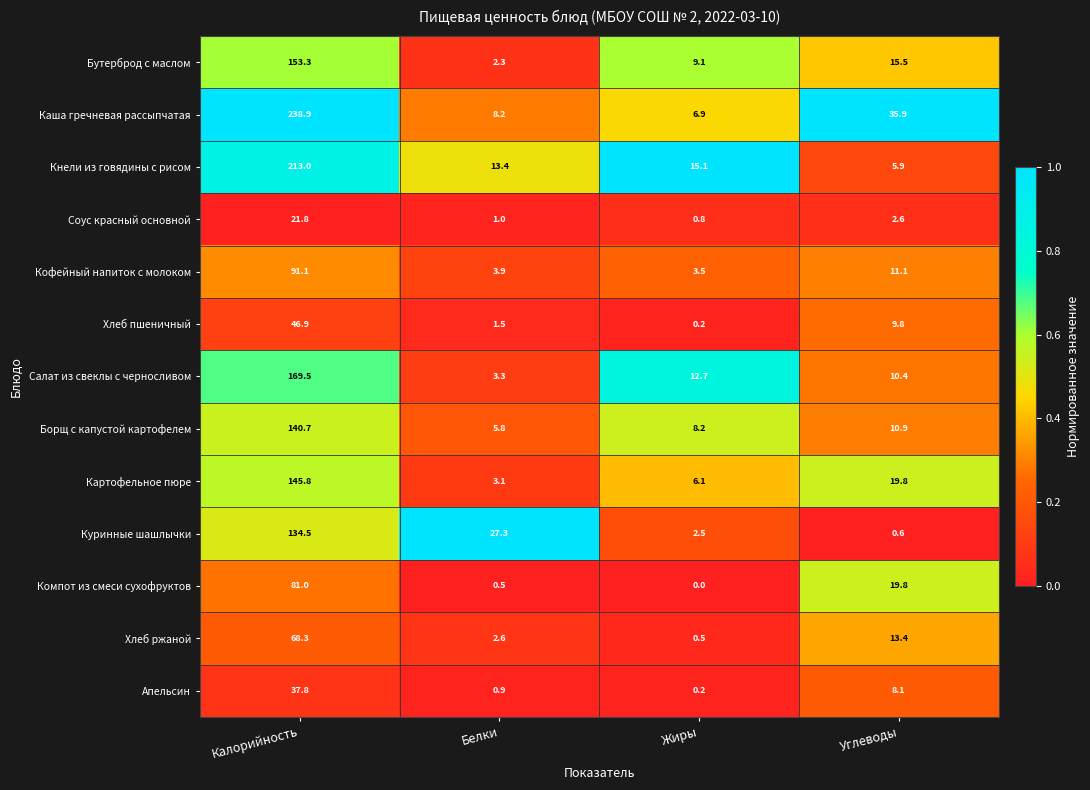

How many data points does each series have?

4